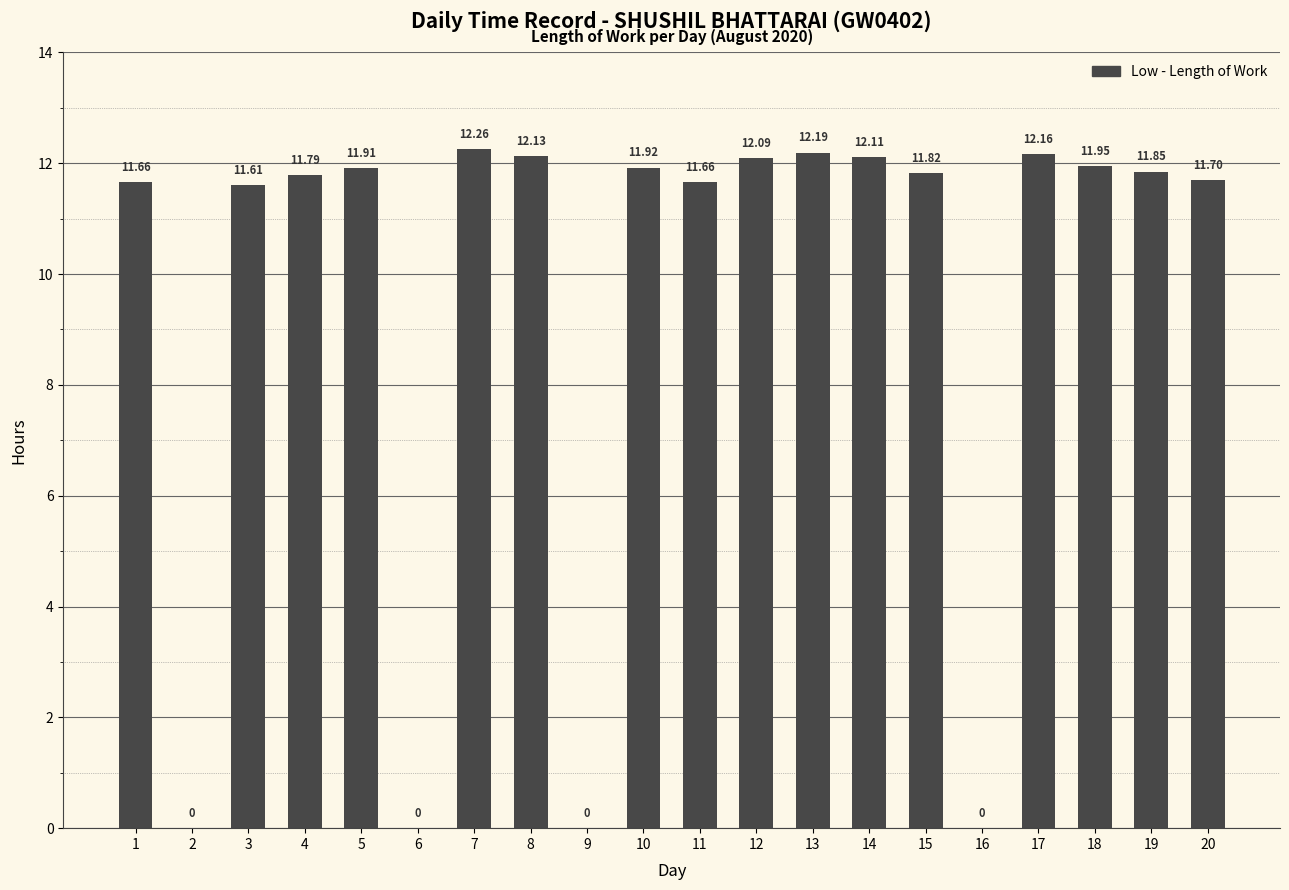

What is the difference between the values at 8 and 15?

0.3